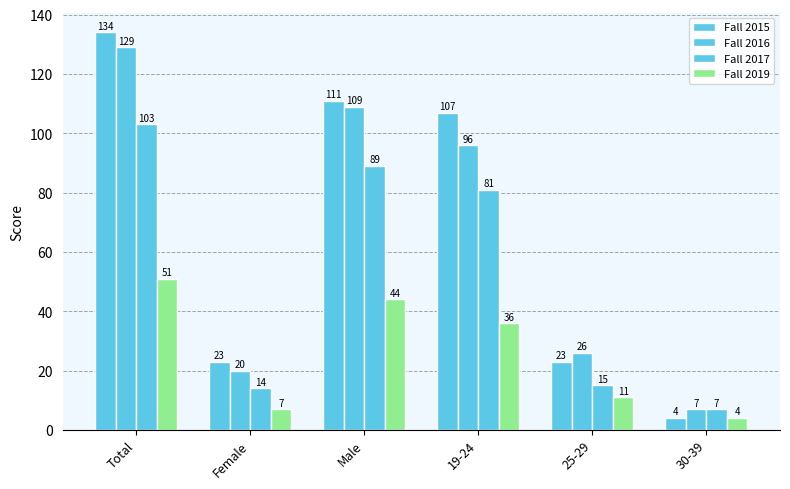

What is the spread (max minus min) of values at 30-39?

3